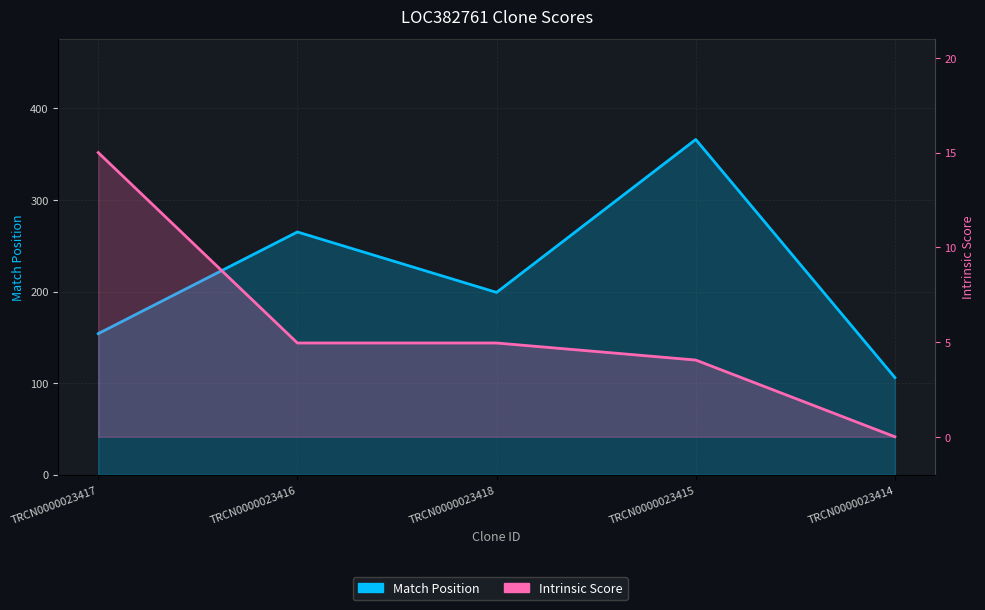

List the series in order of their peak value, lowest first.

Intrinsic Score, Match Position